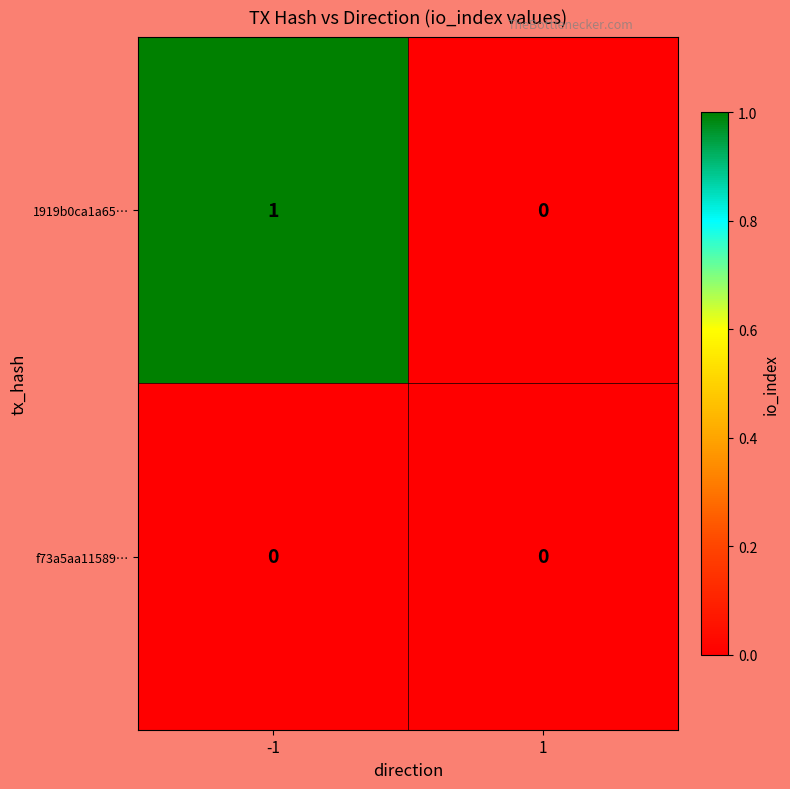

How many distinct data groups are displayed?

2